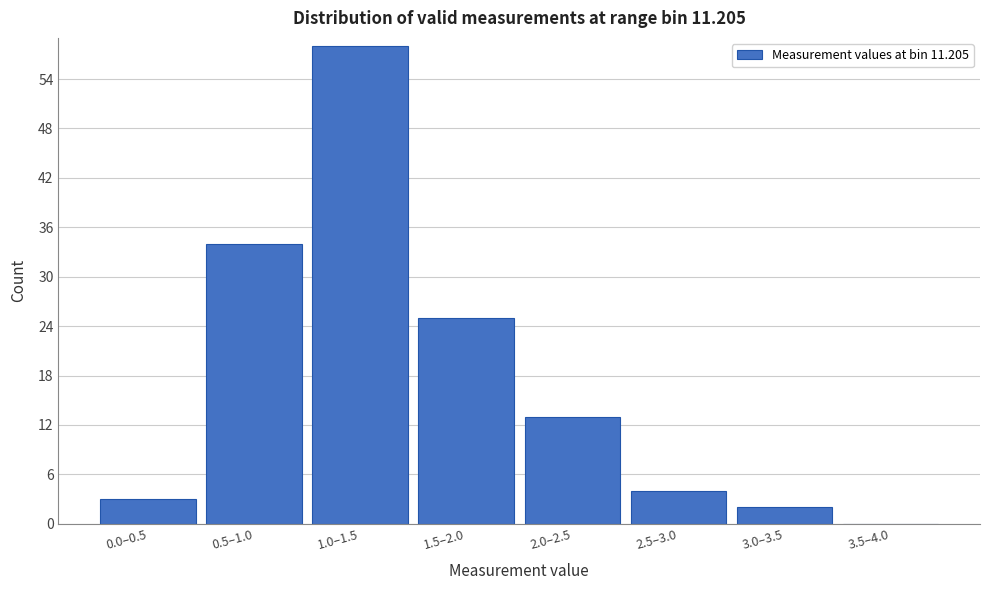

Reading left to right, list all the values displayed in this chart.

0.0–0.5=3	0.5–1.0=34	1.0–1.5=58	1.5–2.0=25	2.0–2.5=13	2.5–3.0=4	3.0–3.5=2	3.5–4.0=0